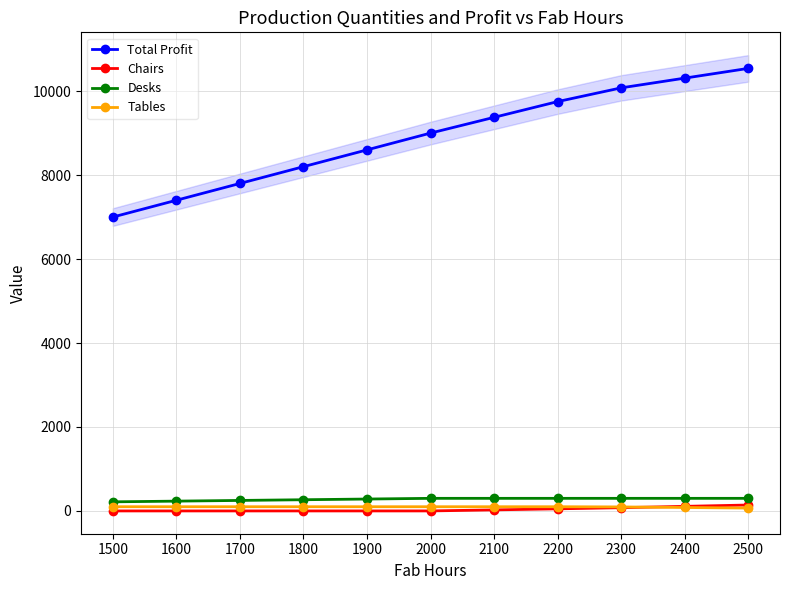

True or false: Tables and Desks intersect in this chart.

False